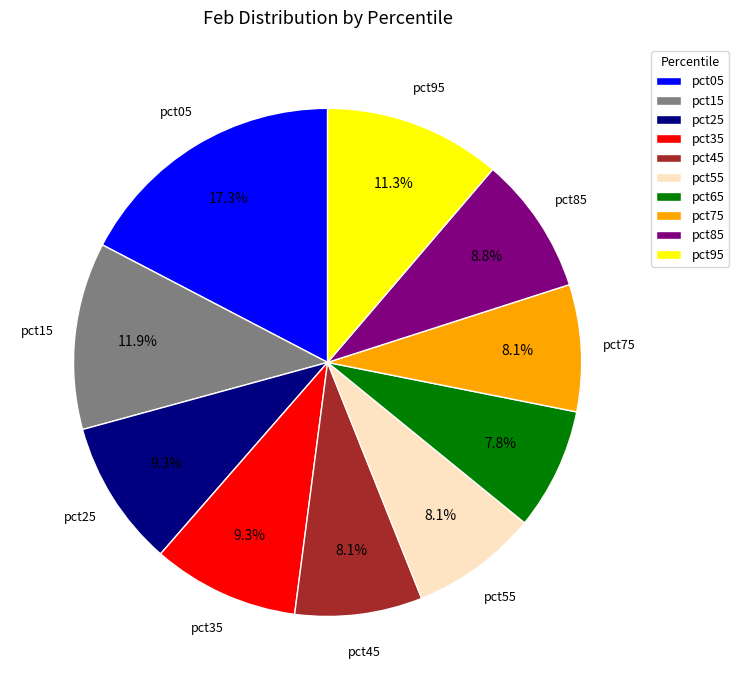

Is pct25 the majority of the pie?

No